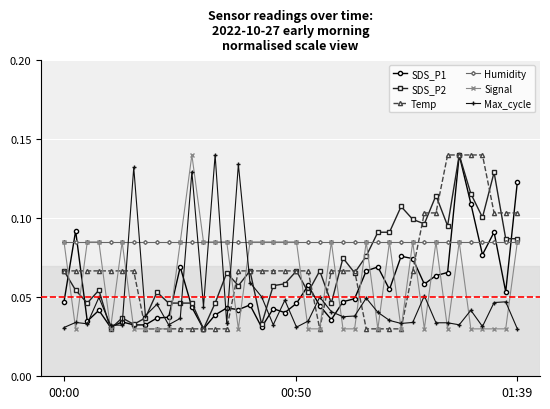

Does the chart have visible grid lines?

Yes